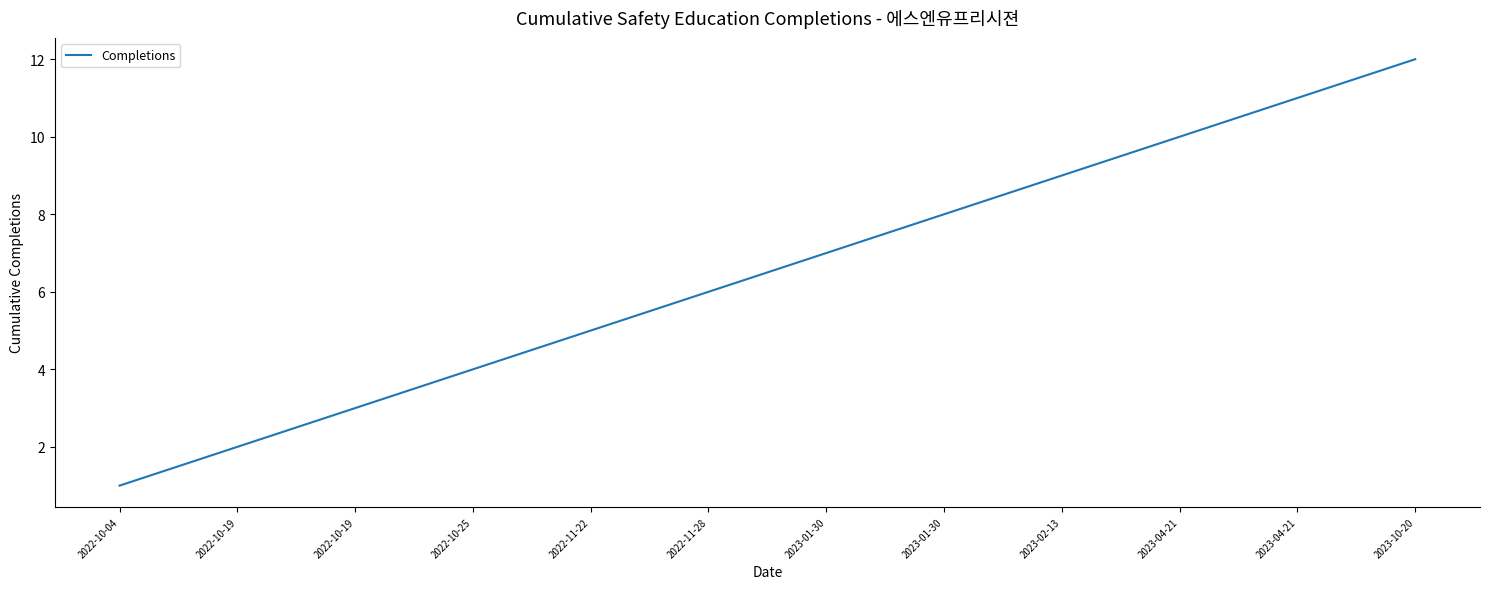

How many lines are shown in the chart?

1